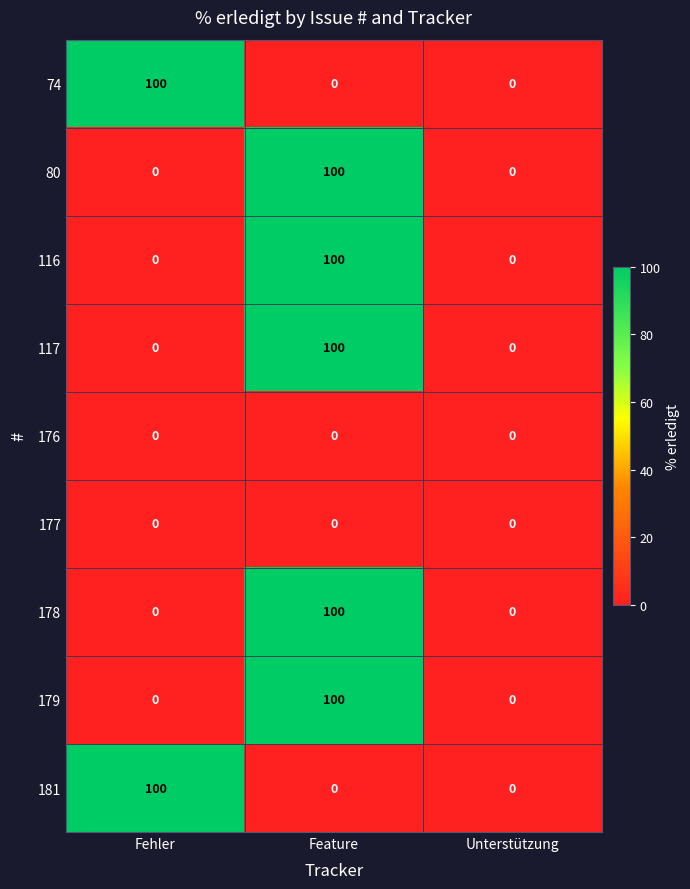

What is the average value of the 179 series?

33